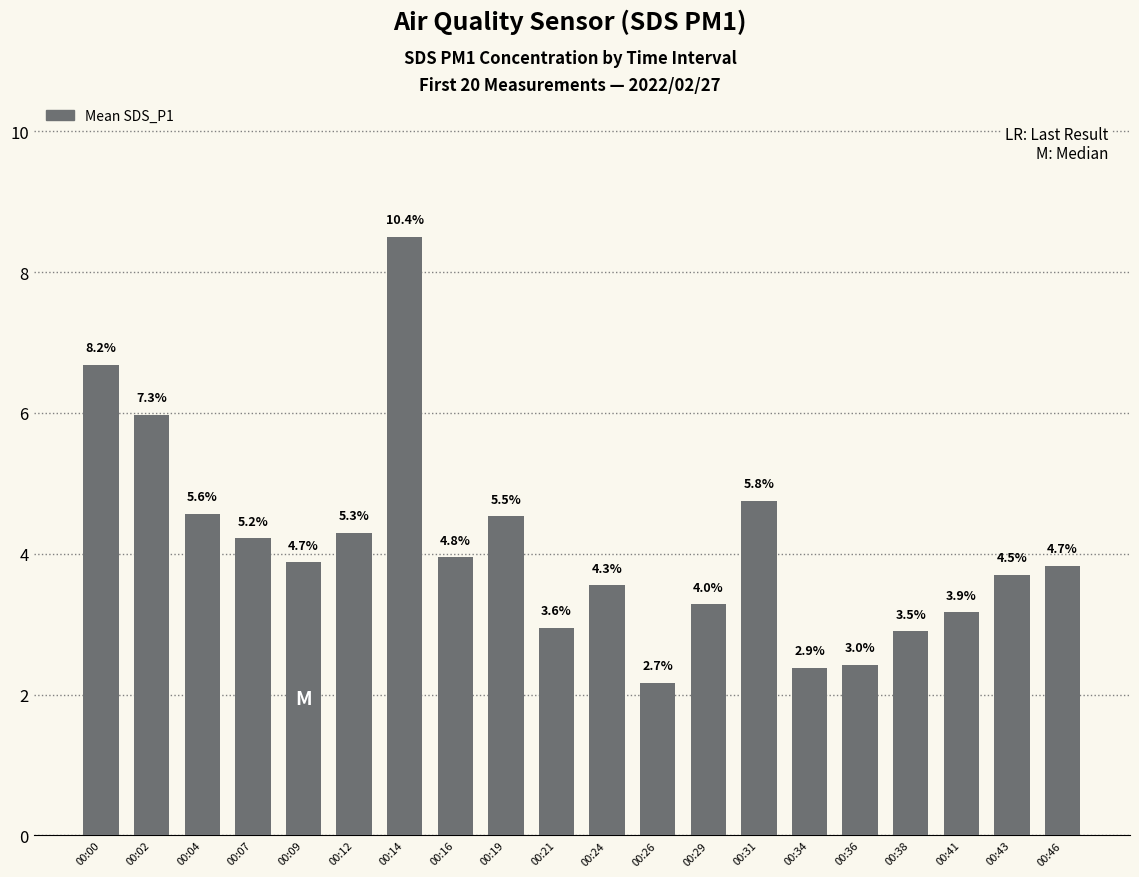

What is the sum of the values at 00:36 and 00:09?

6.3